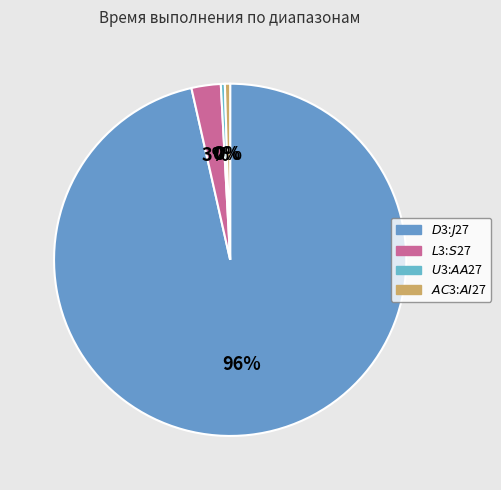

Do $AC$3:$AI$27 and $L$3:$S$27 together represent more than half of the pie?

No